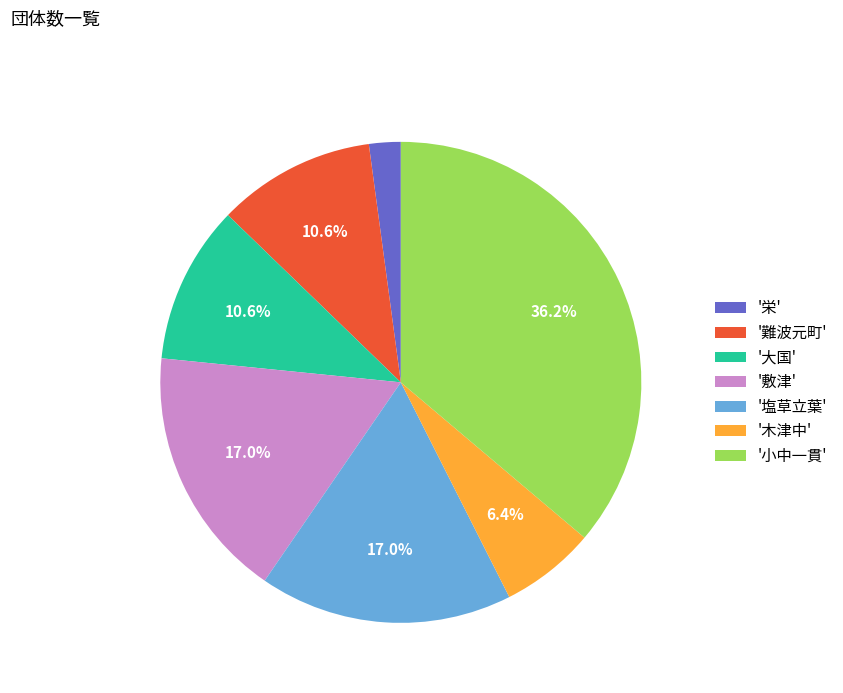

Which category has the smallest portion of the pie?

'栄'